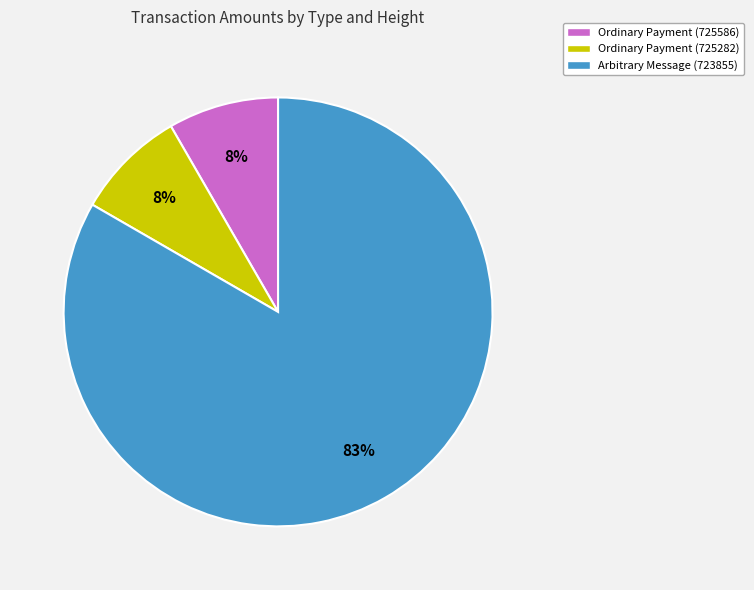

How many segments does this pie chart have?

3